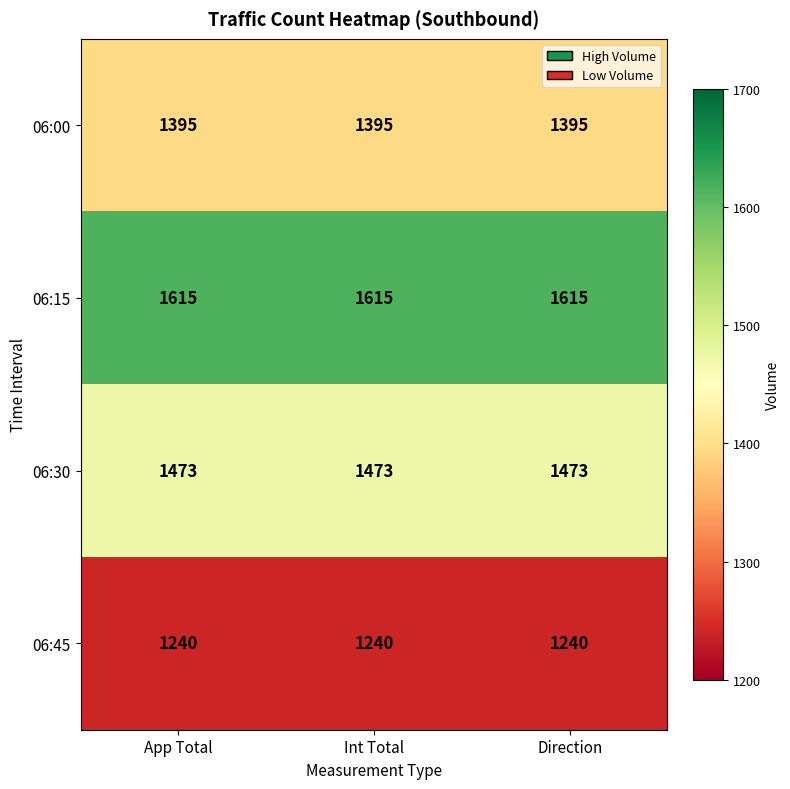

What is the sum of all 06:00 values?

4185